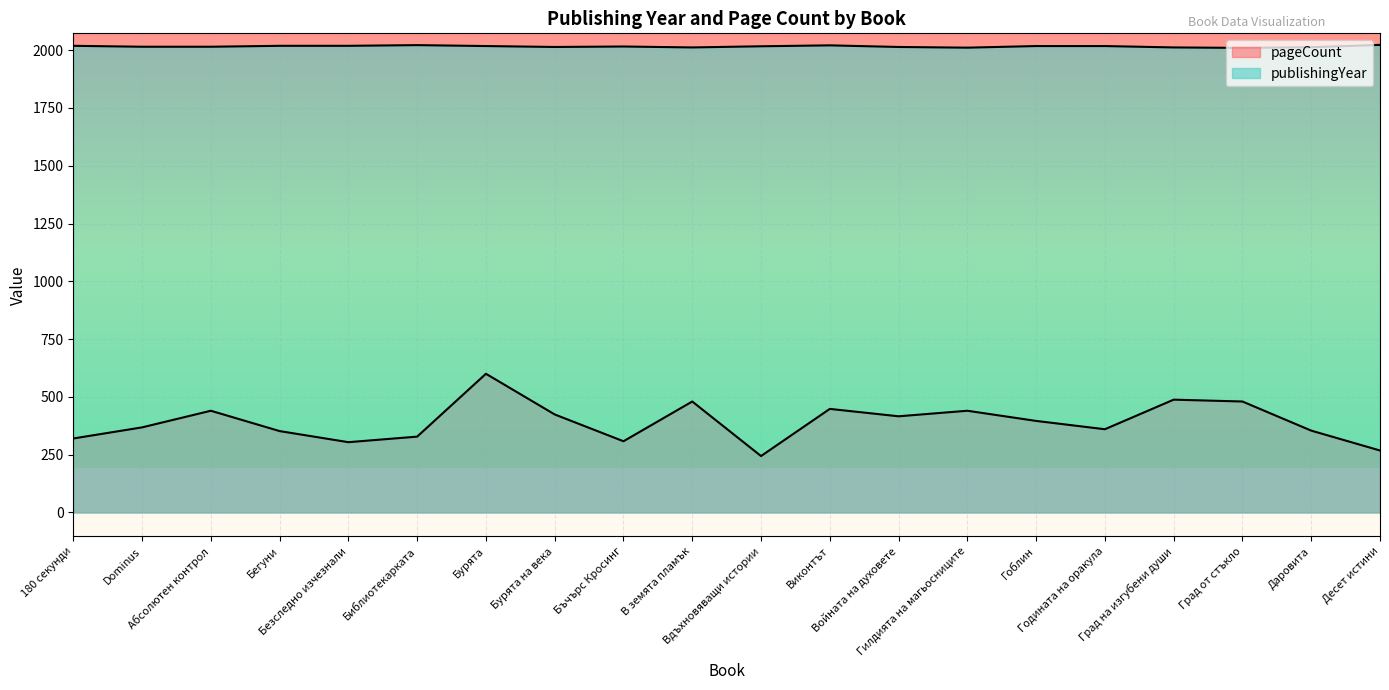

True or false: publishingYear has more than 2 interior local peaks.

True